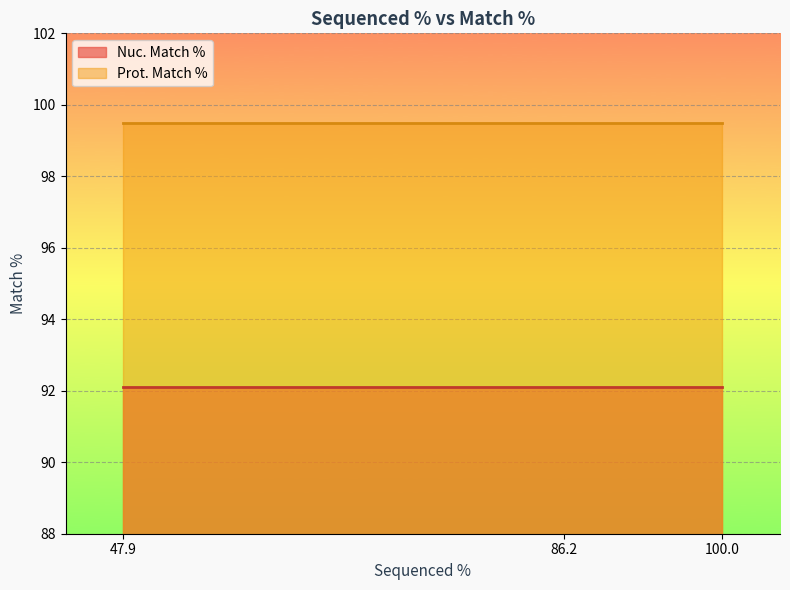

Reading right to left, what are all the values shown in this chart?

Nuc. Match %: 100.0=92.1	86.2=92.1	47.9=92.1
Prot. Match %: 100.0=99.5	86.2=99.5	47.9=99.5